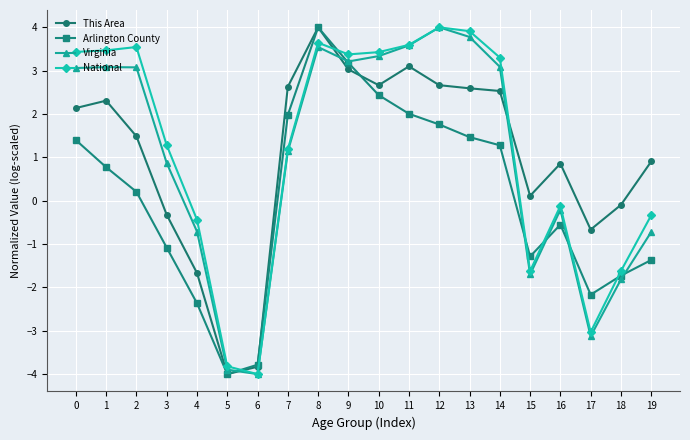

What is the maximum value for This Area?

4.0